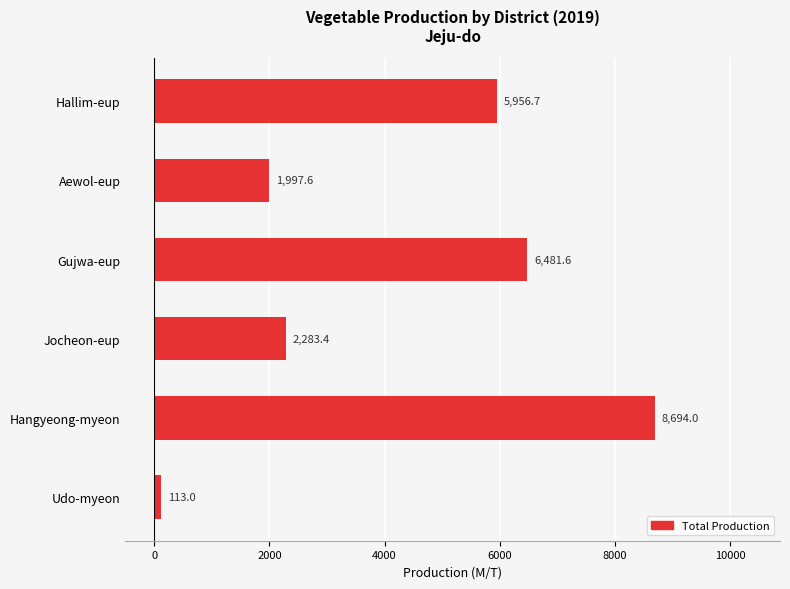

Which category has the lowest value across all series?

Udo-myeon